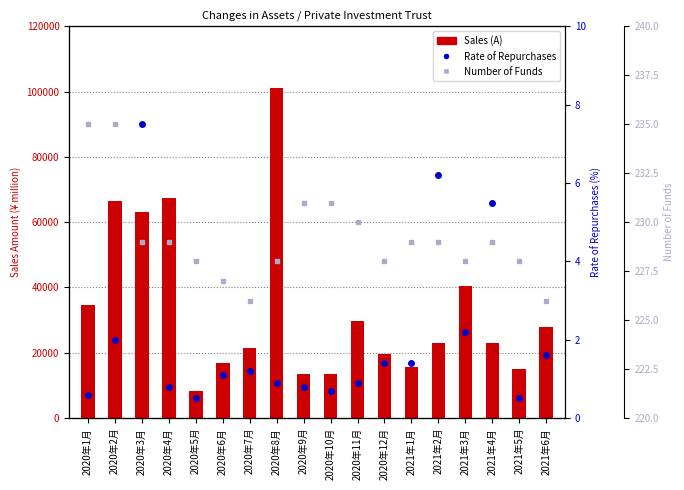

How many distinct data groups are displayed?

3